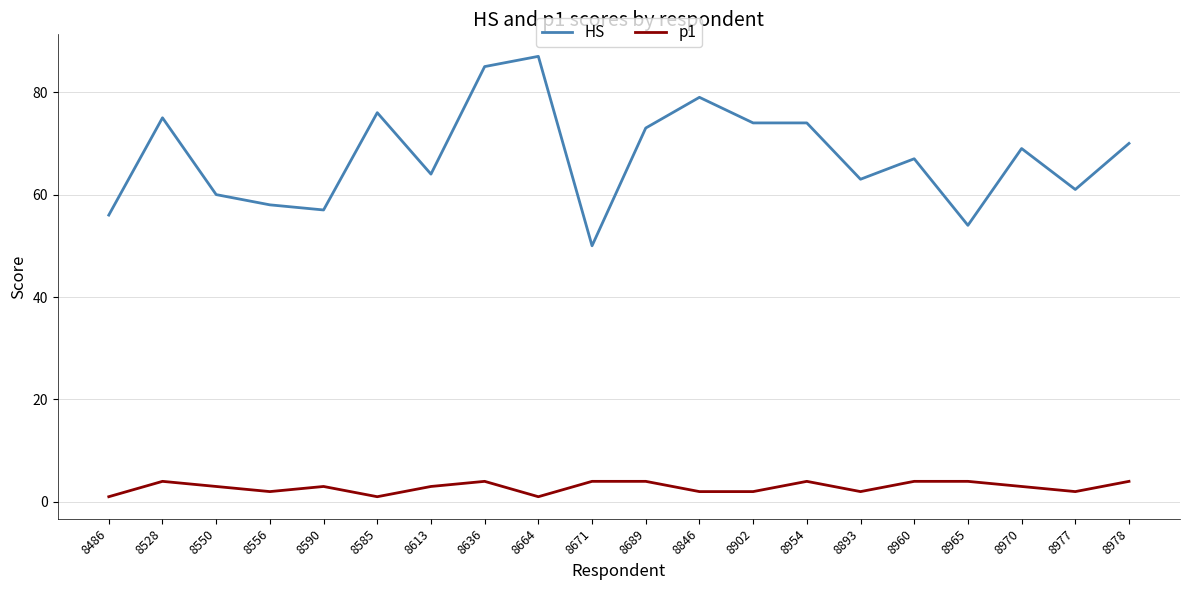

Rank the series by their average value, from lowest to highest.

p1, HS